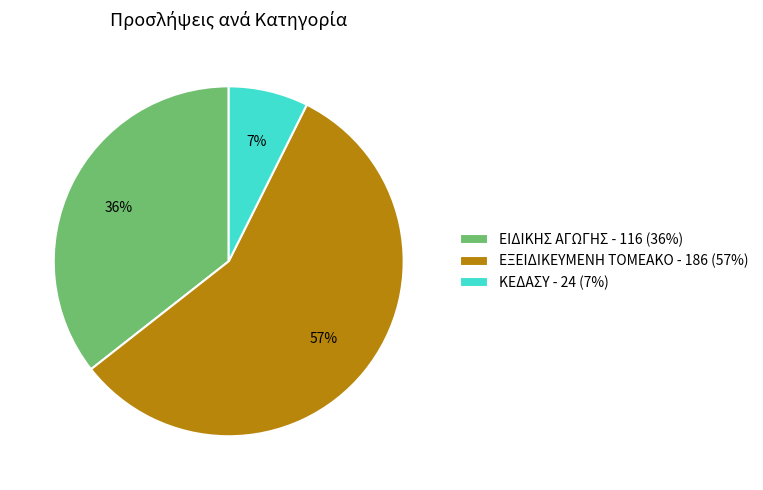

What is the smallest slice in the pie chart?

ΚΕΔΑΣΥ